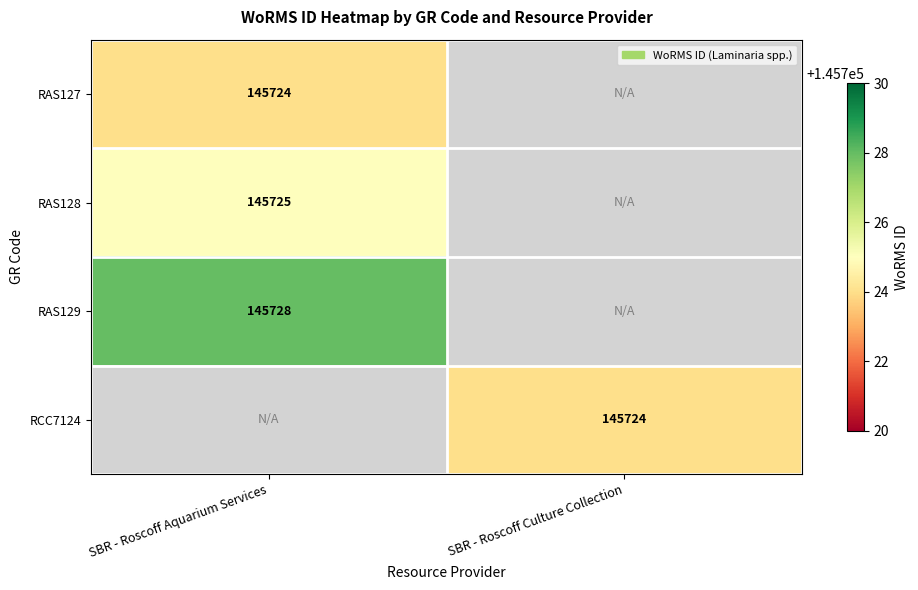

Which category has the lowest value across all series?

SBR - Roscoff Aquarium Services